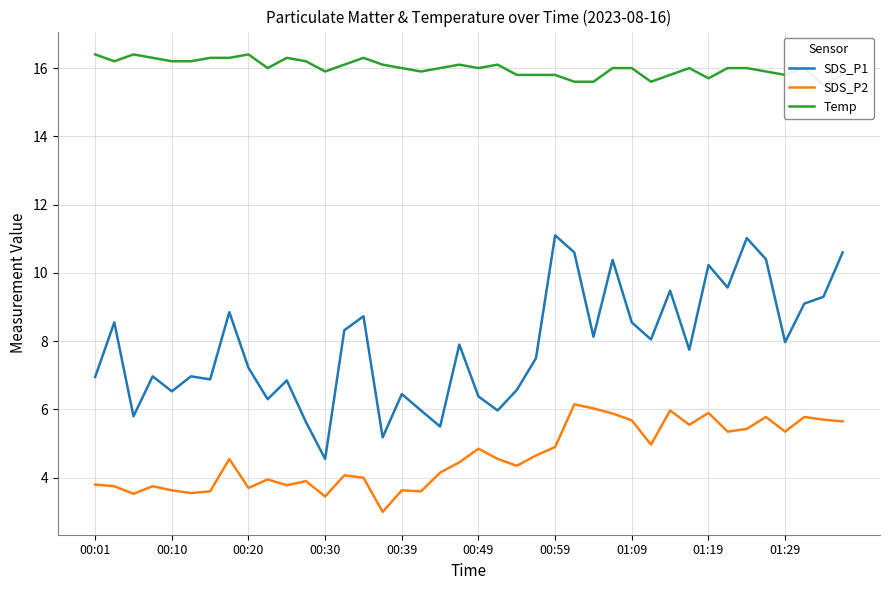

True or false: Temp and SDS_P1 cross at least once.

False